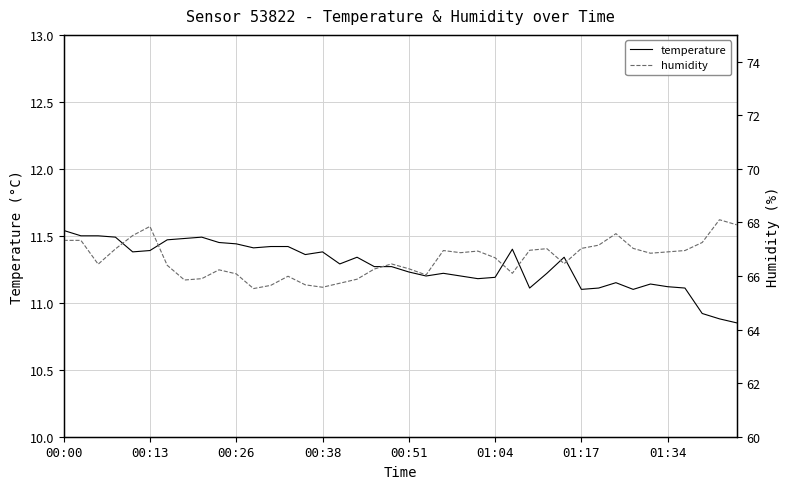

Which series has the widest spread of values?

humidity